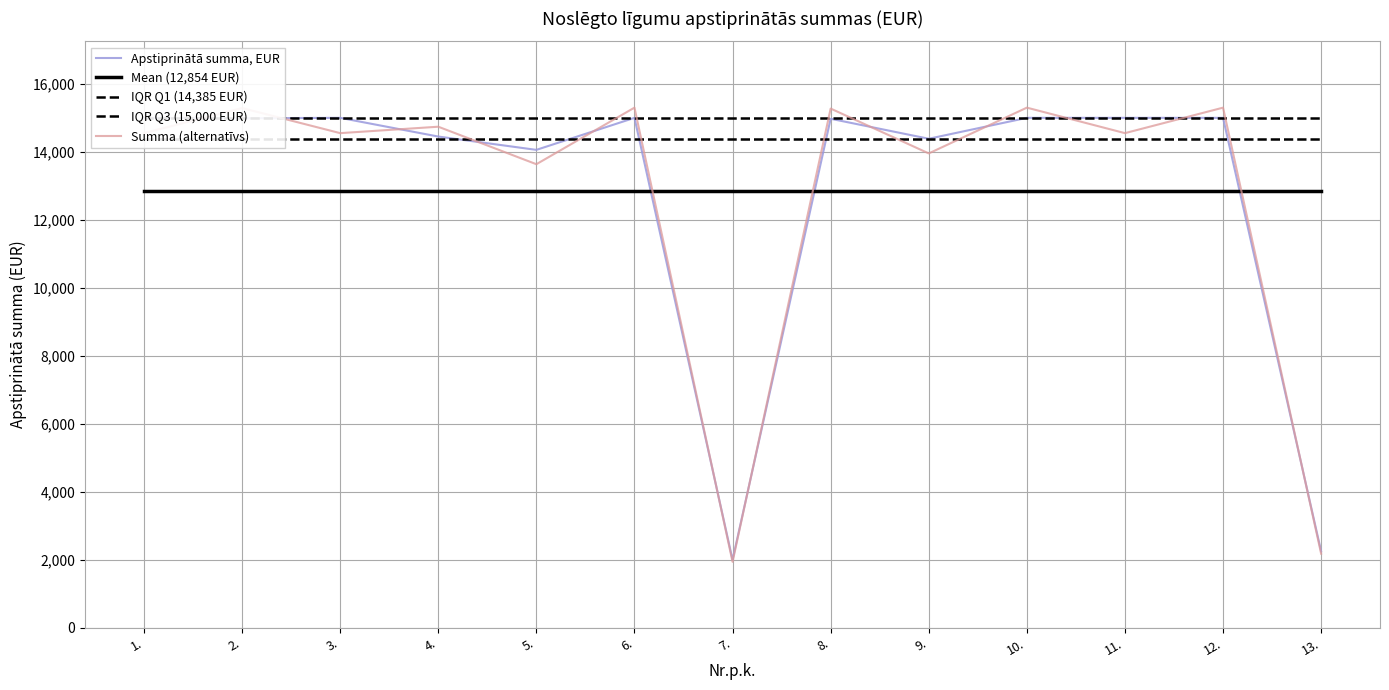

What is the total value across all series at 10.?

72538.8